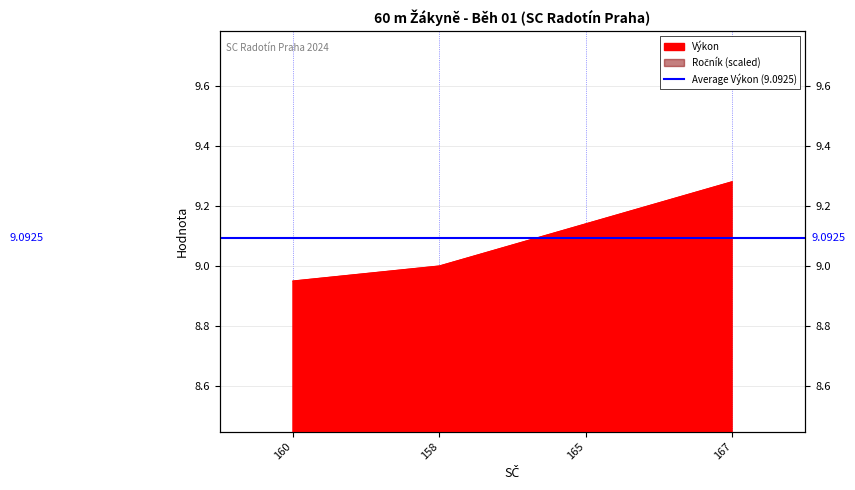

Reading left to right, extract all data points from this chart.

Pořadí: 160=8.9	158=9.0	165=9.1	167=9.3
Ročník: 160=2.4	158=1.6	165=2.4	167=2.8